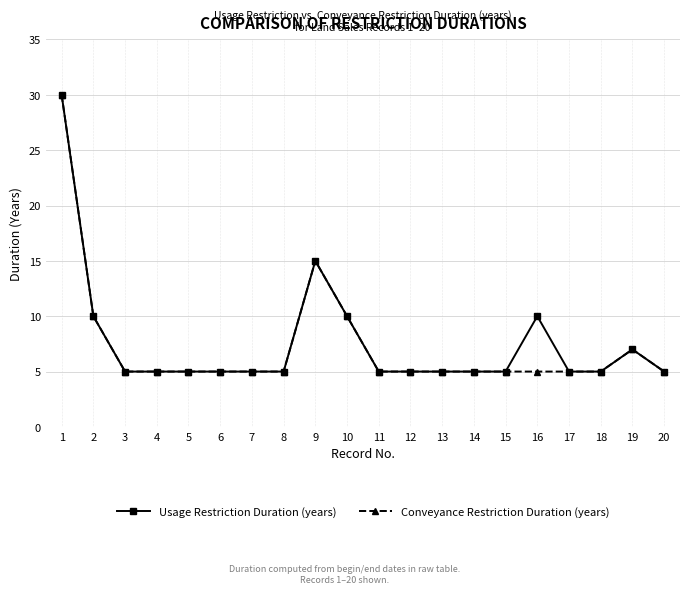

What is the value of the Conveyance Restriction Duration (years) point at the 20th from the left?

5